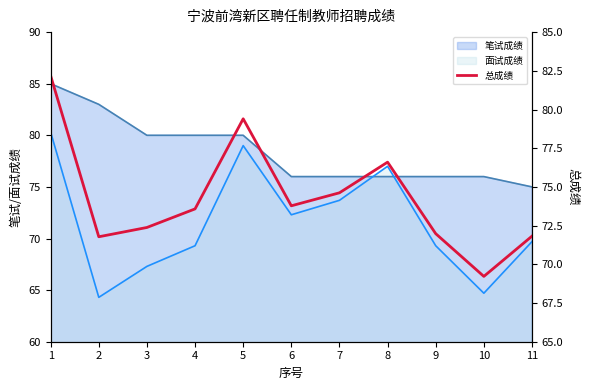

The chart shows a value of 99.3 at 10. True or false?

False